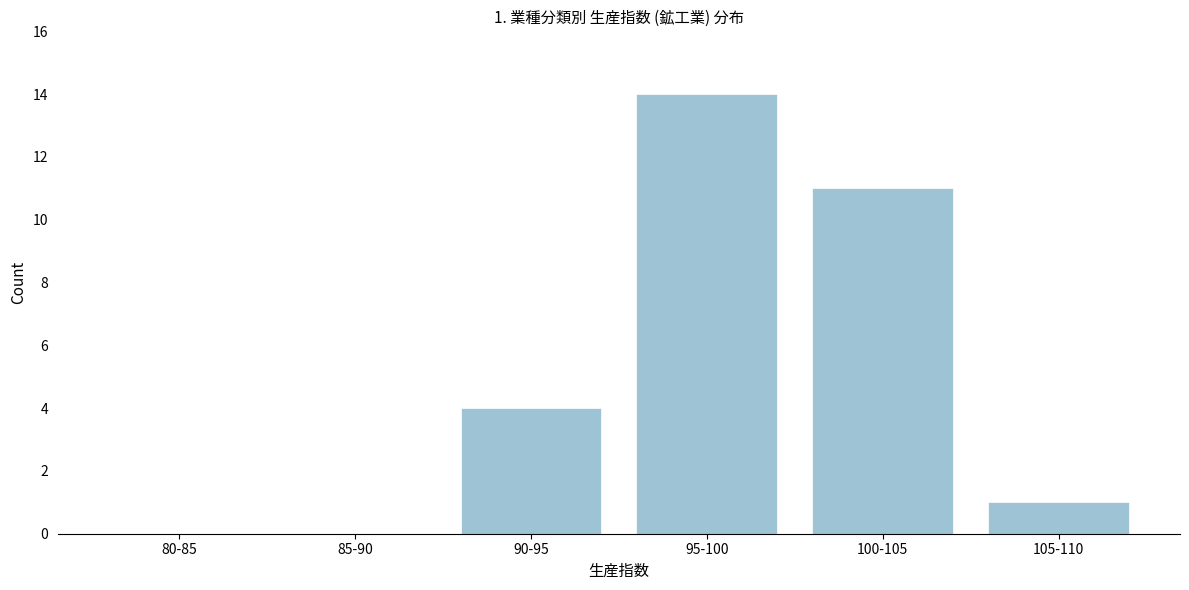

Reading right to left, list all the values displayed in this chart.

105-110=1	100-105=11	95-100=14	90-95=4	85-90=0	80-85=0